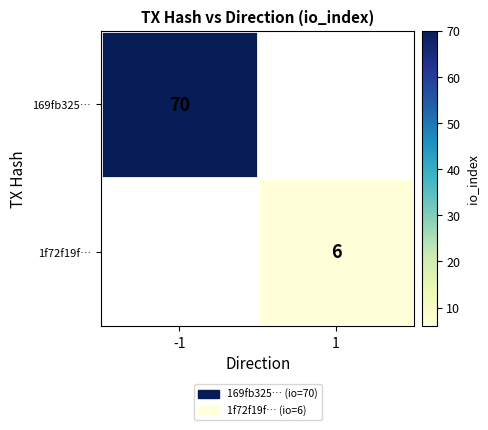

The 169fb325… series shows 70 at -1. True or false?

True